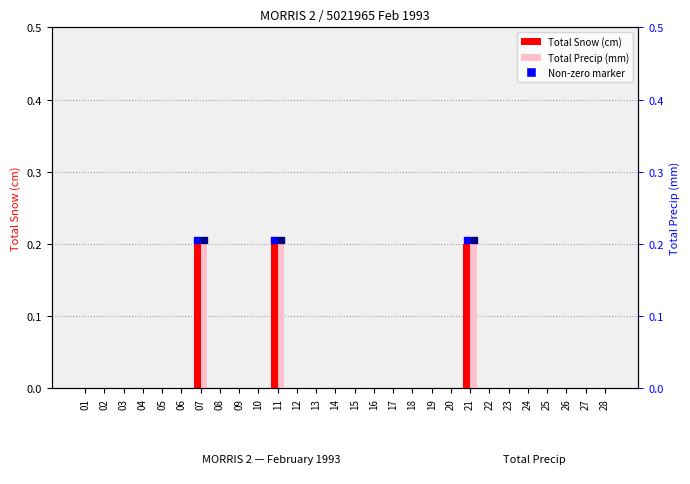

Reading right to left, list all the values displayed in this chart.

Total Snow (cm): 0.0	0.0	0.0	0.0	0.0	0.0	0.0	0.2	0.0	0.0	0.0	0.0	0.0	0.0	0.0	0.0	0.0	0.2	0.0	0.0	0.0	0.2	0.0	0.0	0.0	0.0	0.0	0.0
Total Precip (mm): 0.0	0.0	0.0	0.0	0.0	0.0	0.0	0.2	0.0	0.0	0.0	0.0	0.0	0.0	0.0	0.0	0.0	0.2	0.0	0.0	0.0	0.2	0.0	0.0	0.0	0.0	0.0	0.0